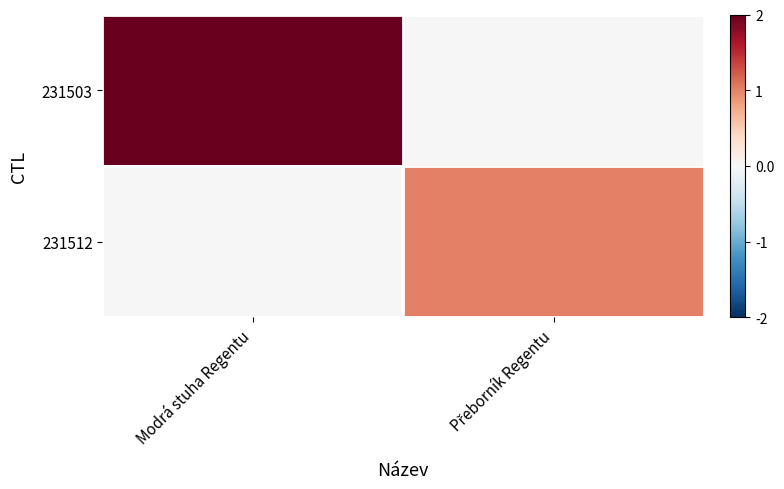

Which series has the largest total across all categories?

231503